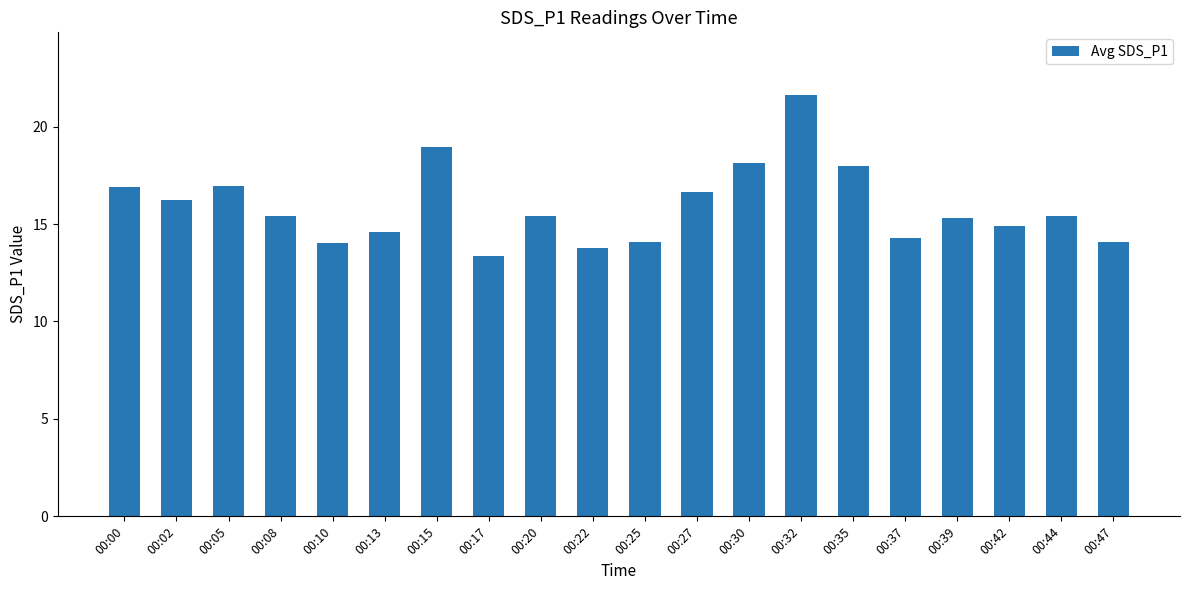

What is the difference between the second highest and second lowest values?

5.2